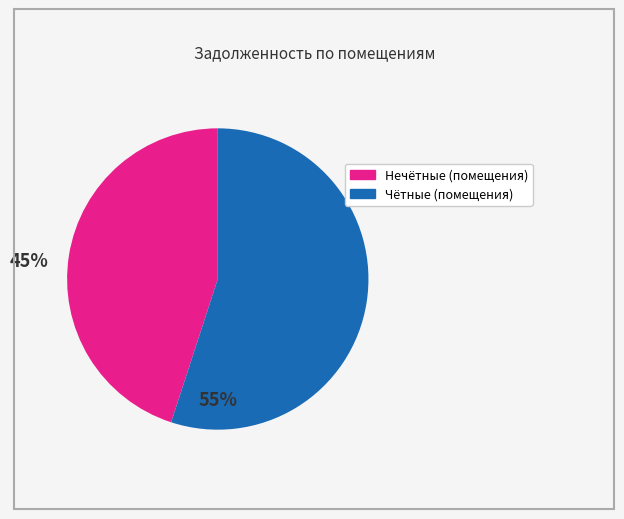

Is there a majority slice in this chart?

Yes